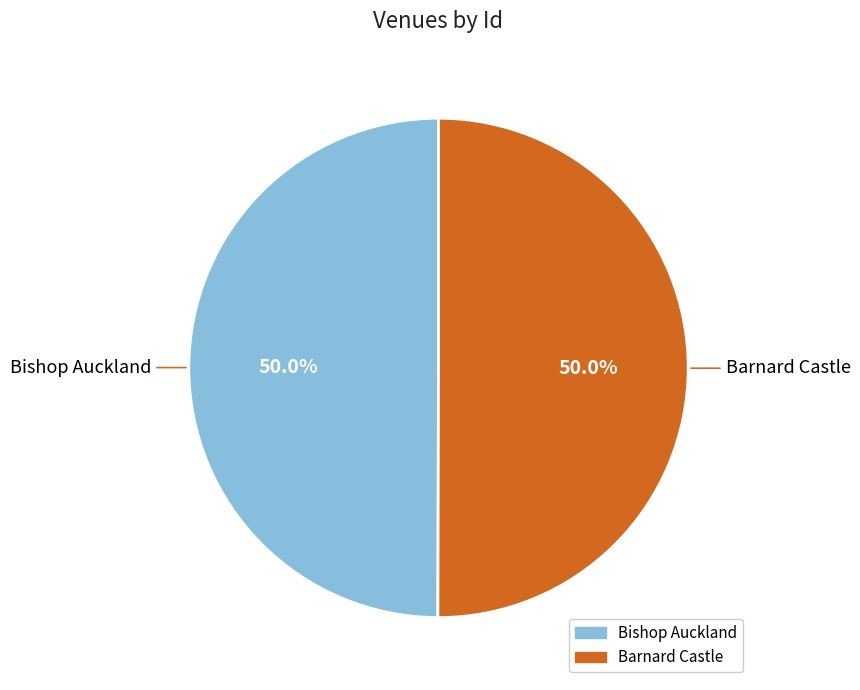

True or false: Barnard Castle accounts for 50% of the total.

True